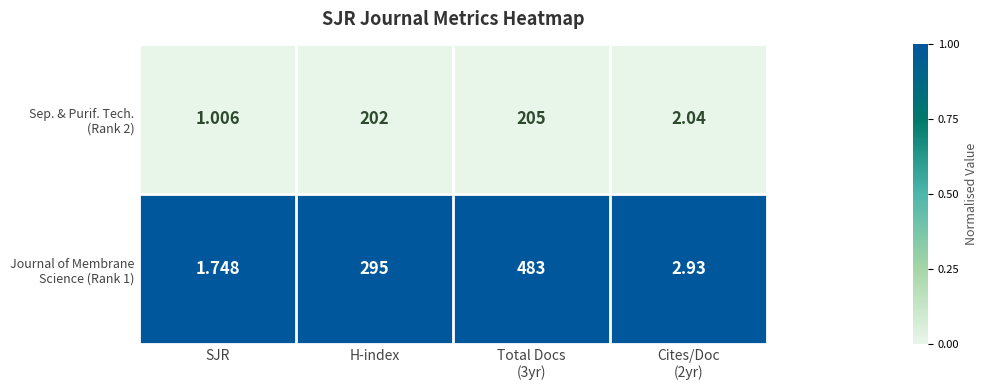

Which category has the lowest value across all series?

SJR